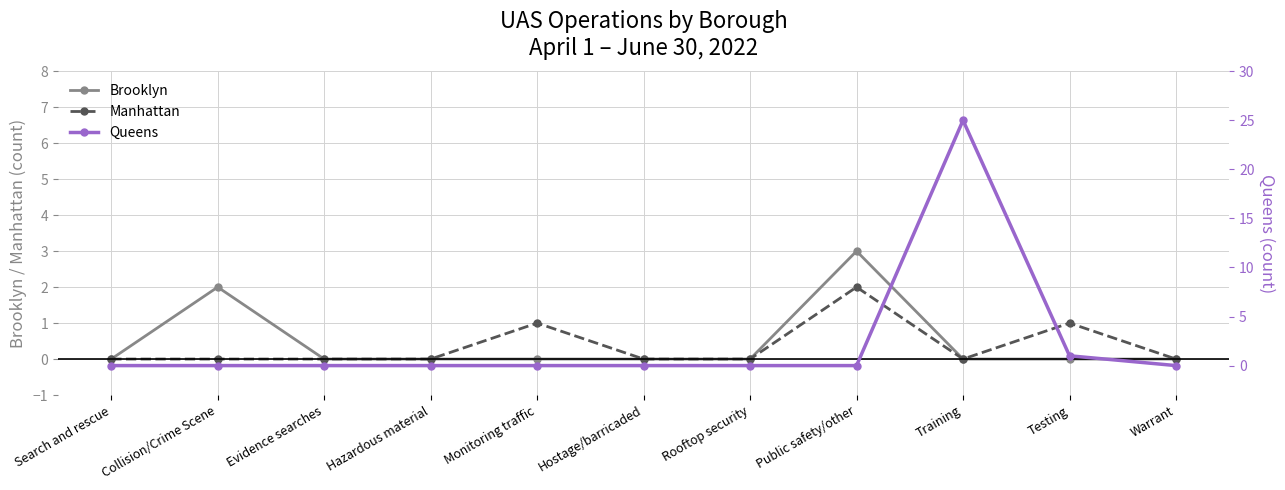

How many lines are shown in the chart?

3